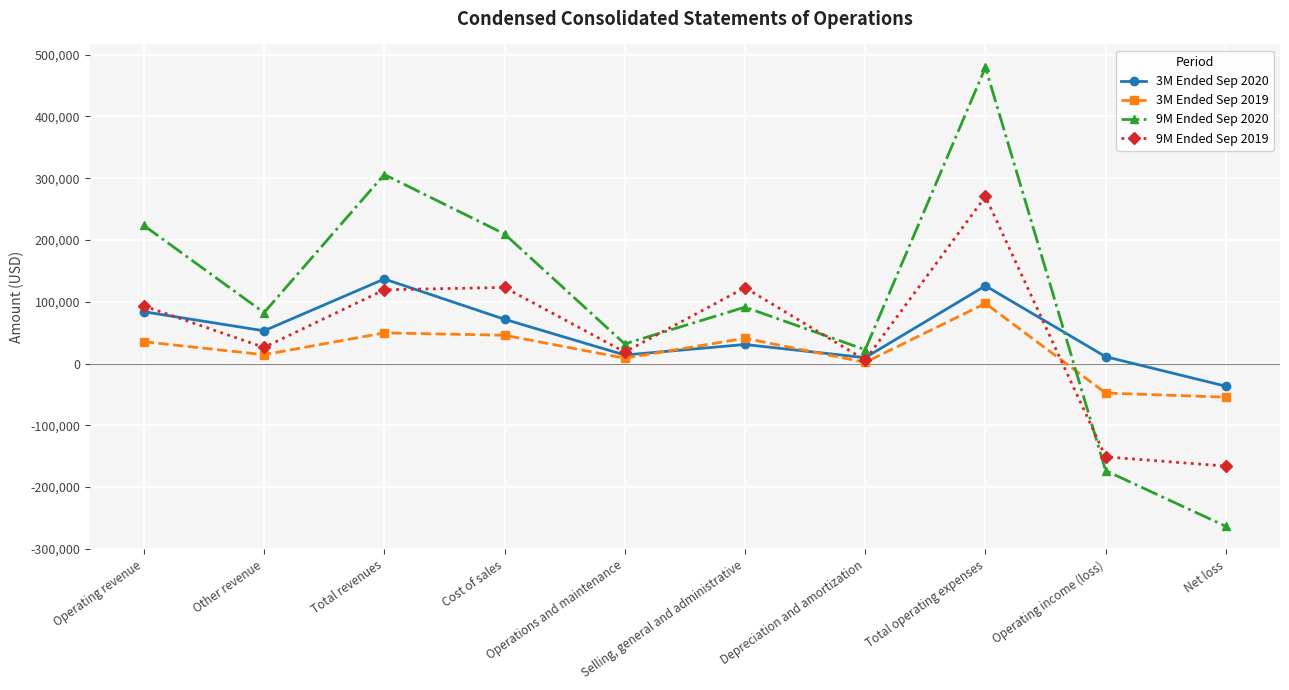

How many lines are shown in the chart?

4